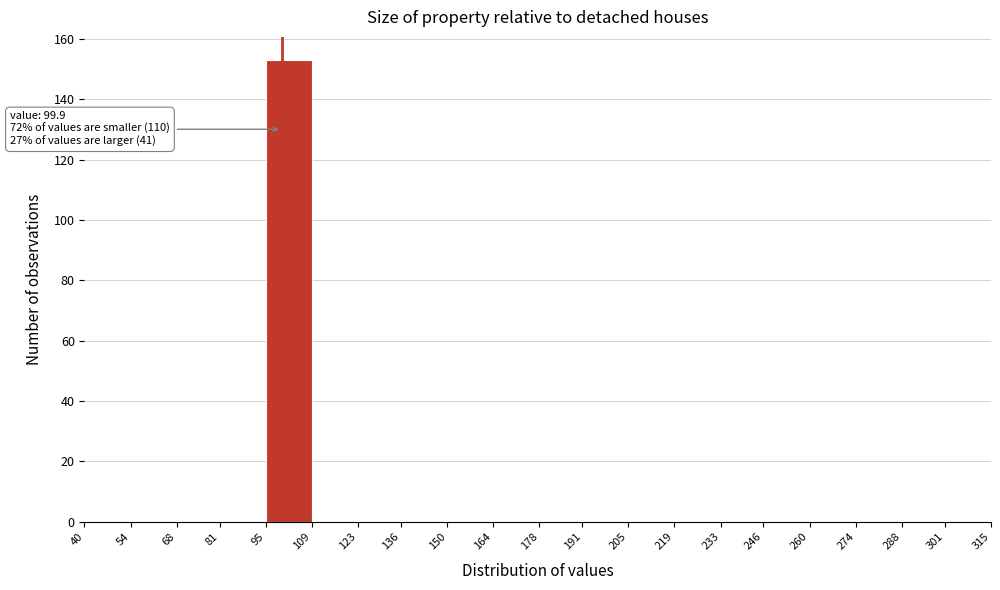

Which range on the x-axis has the tallest bar?

95 to 109